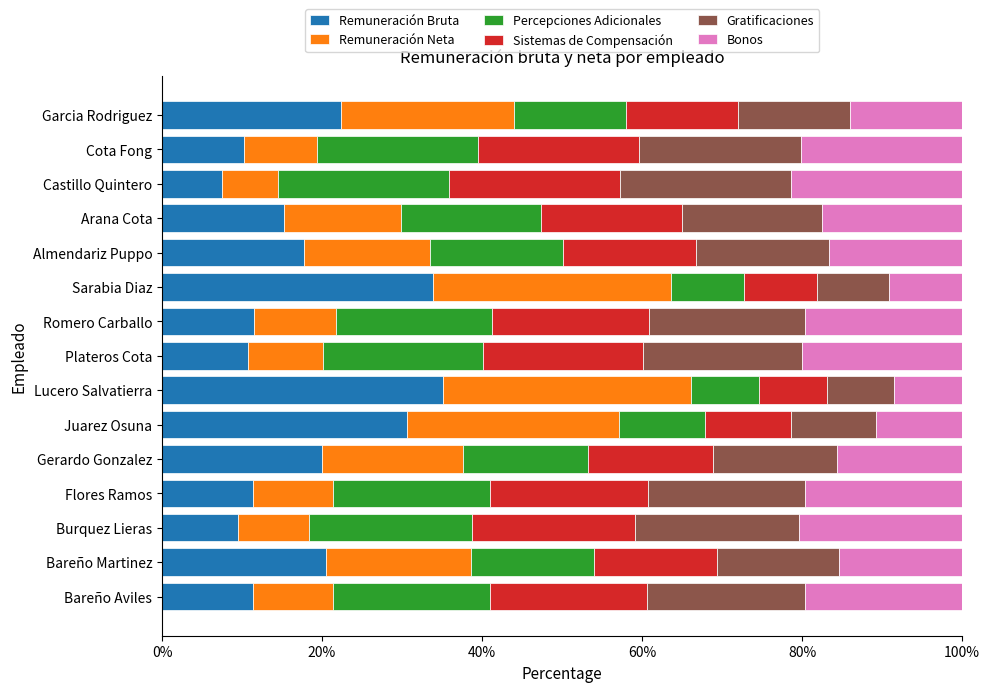

What is the difference between the second highest and second lowest values in the Remuneración Bruta series?

24.4